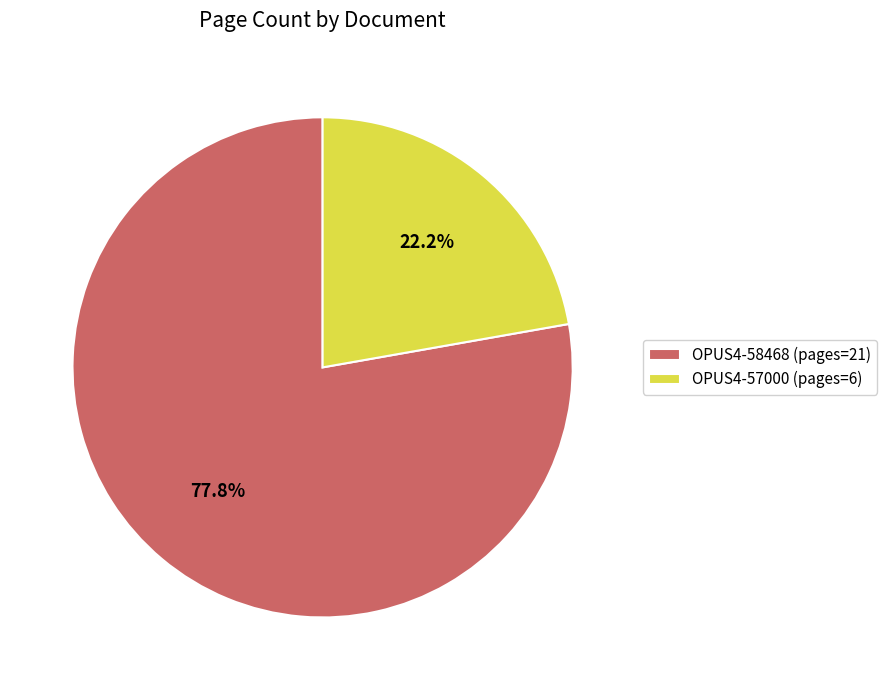

Which slice is the largest?

OPUS4-58468